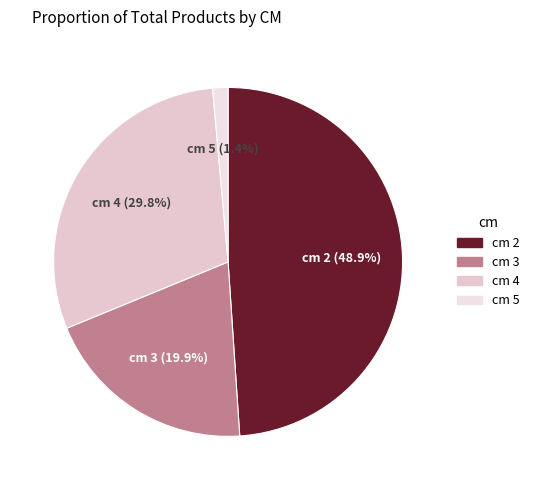

Which has a higher value, cm 5 or cm 3?

cm 3